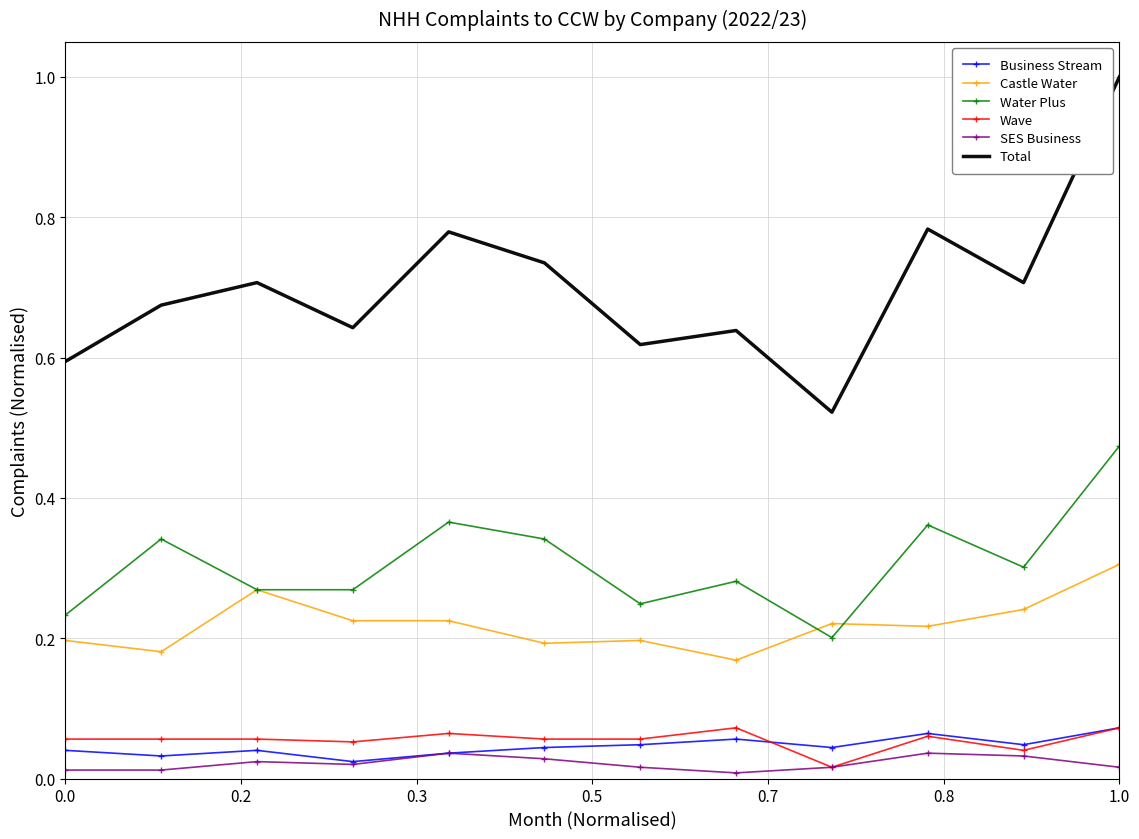

What is the maximum value for Total?

1.0